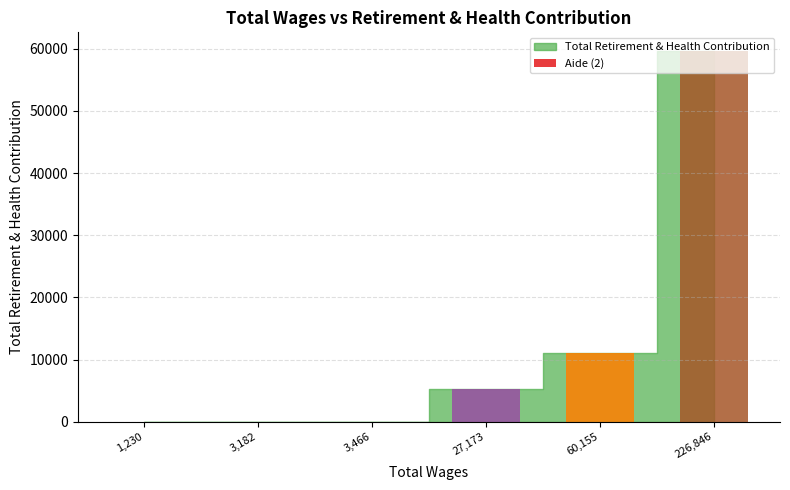

Is it true that the value at 1230.0 is 7?

False